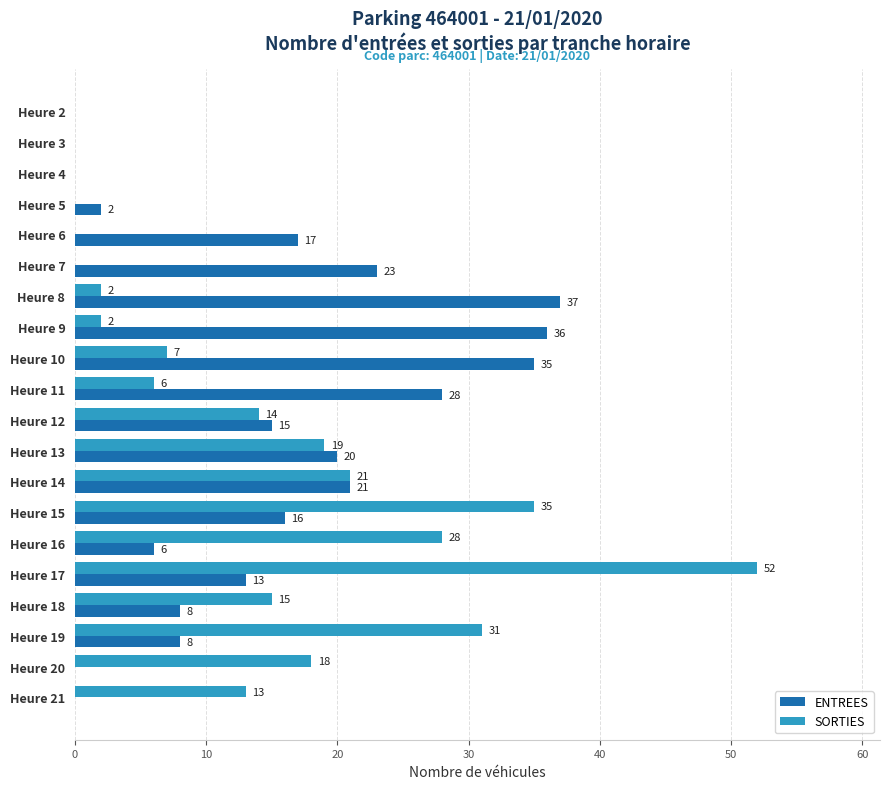

Read the ENTREES value at Heure 18, to the nearest 10.

10